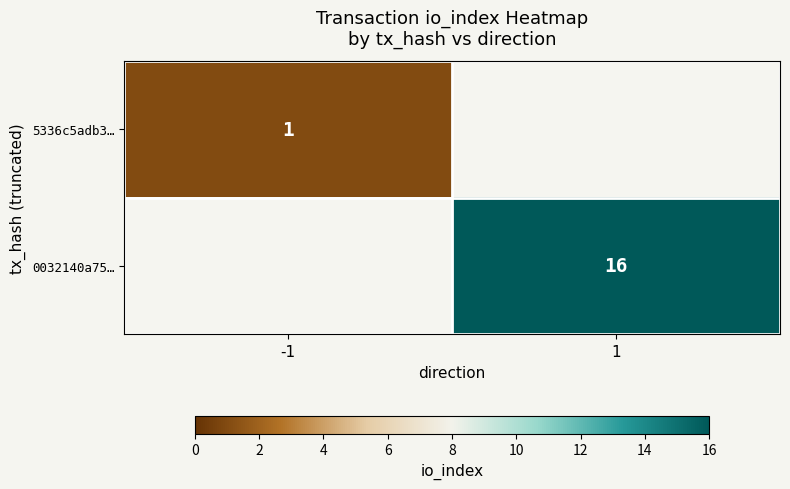

Is the value of 5336c5adb3… at -1 greater than the value of 0032140a75… at 1?

No